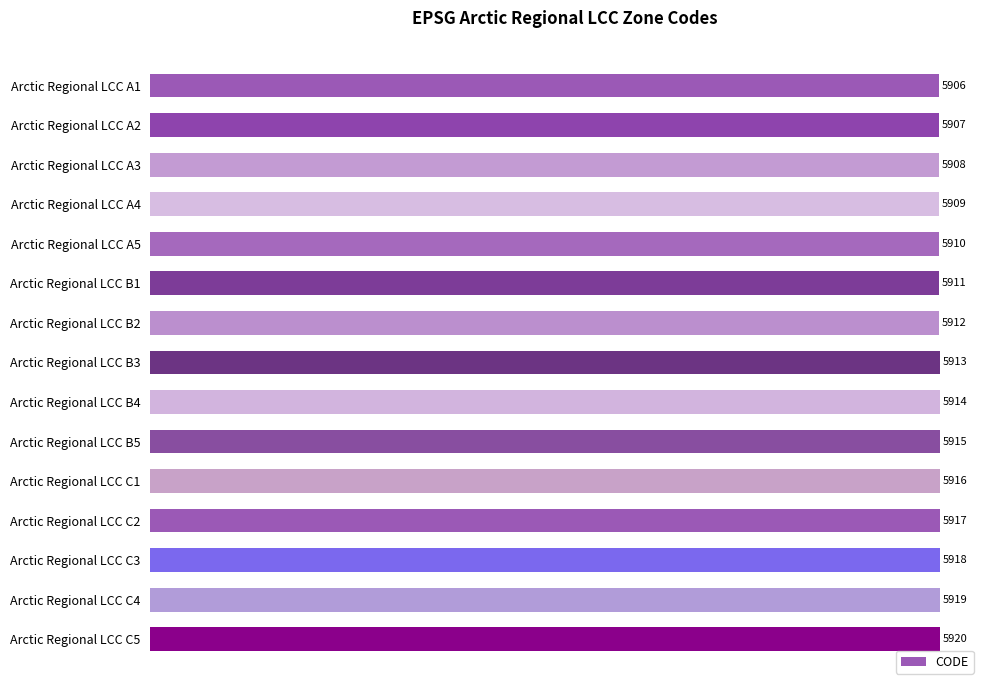

What is the change in value from Arctic Regional LCC A1 to Arctic Regional LCC C2?

+11